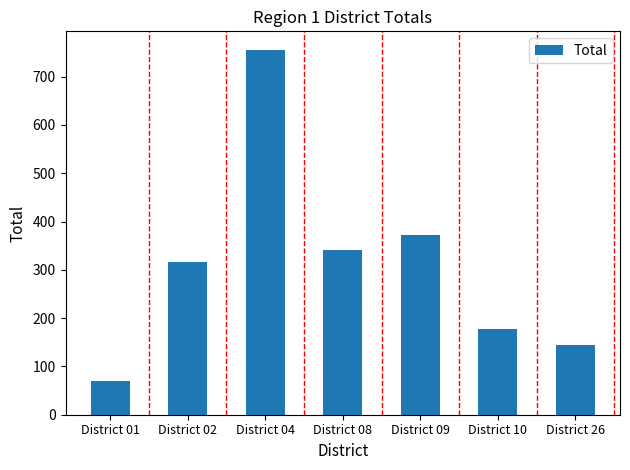

Rank the categories by value from lowest to highest.

District 01, District 26, District 10, District 02, District 08, District 09, District 04